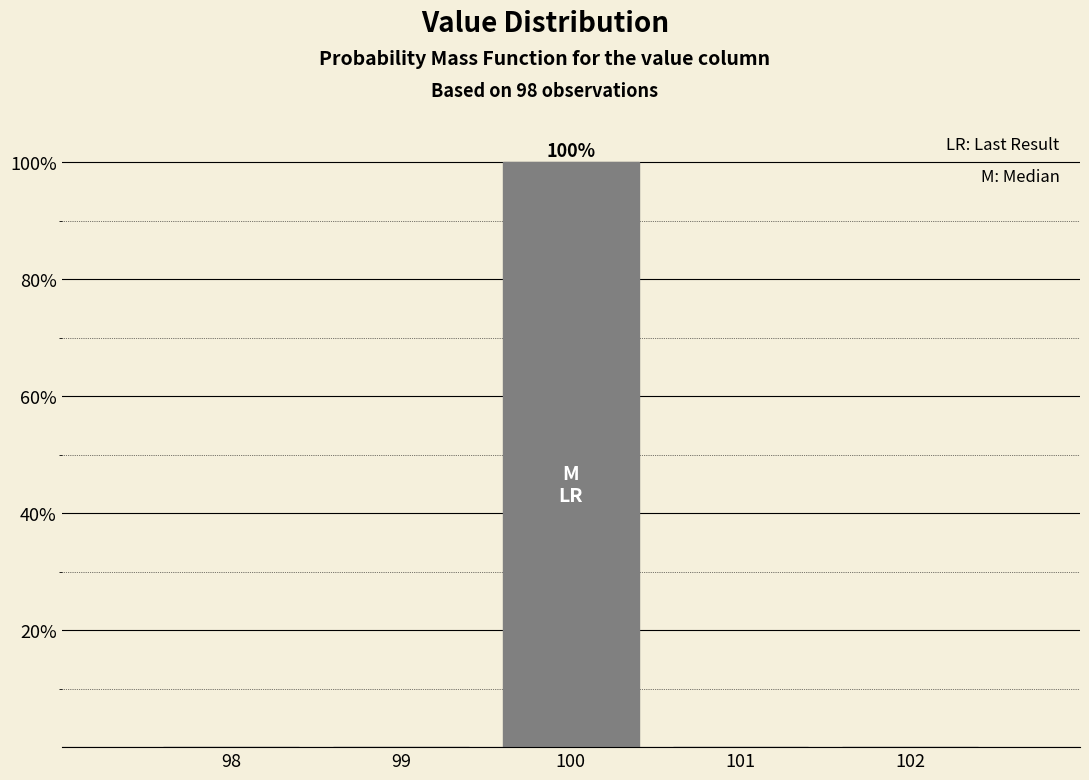

Reading right to left, transcribe all the data shown in this chart.

102=0	101=0	100=100	99=0	98=0